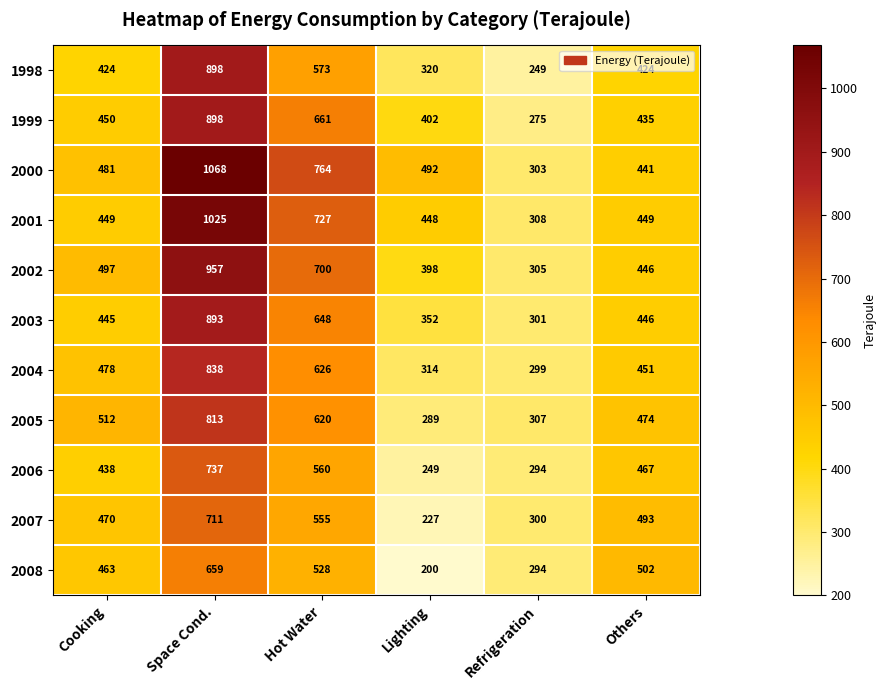

How many data points in 2005 are less than 512?

3